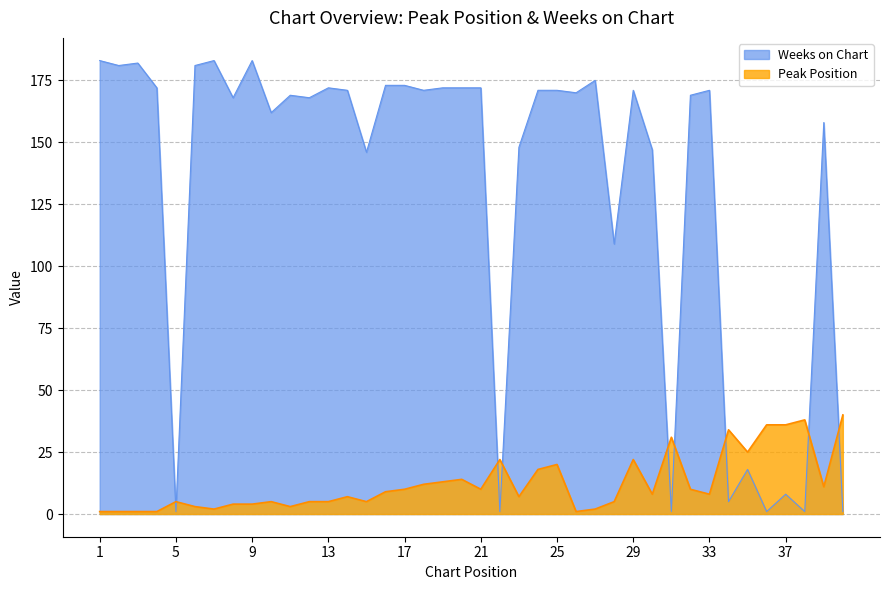

Reading left to right, extract all data points from this chart.

Peak Position: 1=1	2=1	3=1	4=1	5=5	6=3	7=2	8=4	9=4	10=5	11=3	12=5	13=5	14=7	15=5	16=9	17=10	18=12	19=13	20=14	21=10	22=22	23=7	24=18	25=20	26=1	27=2	28=5	29=22	30=8	31=31	32=10	33=8	34=34	35=25	36=36	37=36	38=38	39=11	40=40
Weeks on Chart: 1=183	2=181	3=182	4=172	5=1	6=181	7=183	8=168	9=183	10=162	11=169	12=168	13=172	14=171	15=146	16=173	17=173	18=171	19=172	20=172	21=172	22=1	23=148	24=171	25=171	26=170	27=175	28=109	29=171	30=147	31=1	32=169	33=171	34=5	35=18	36=1	37=8	38=1	39=158	40=1